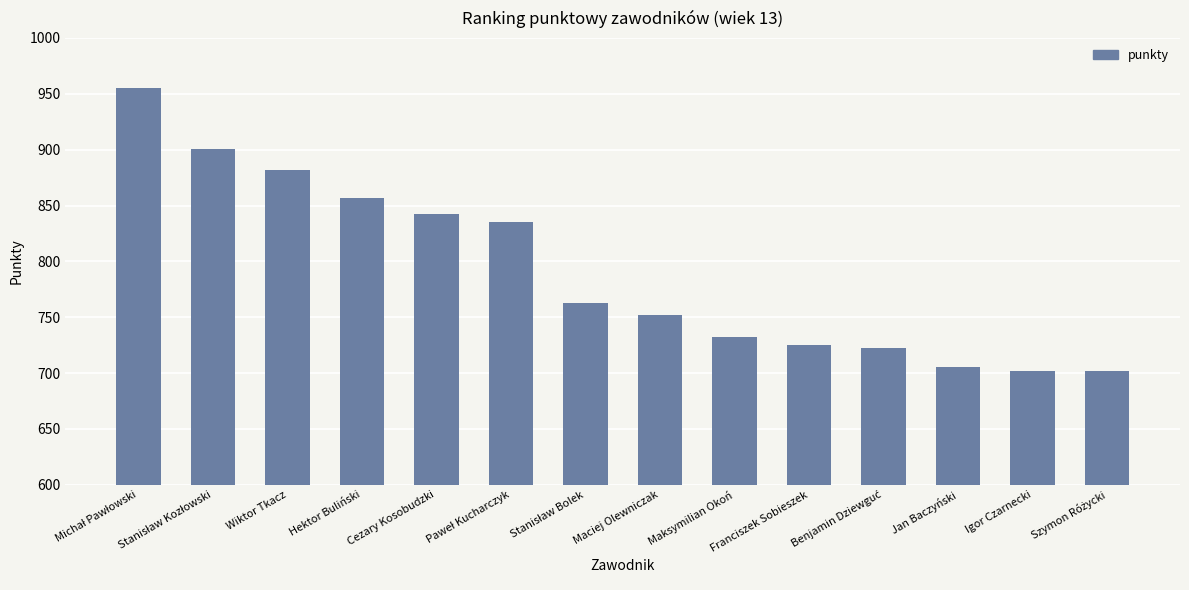

What is the value of the 6th bar from the left?

835